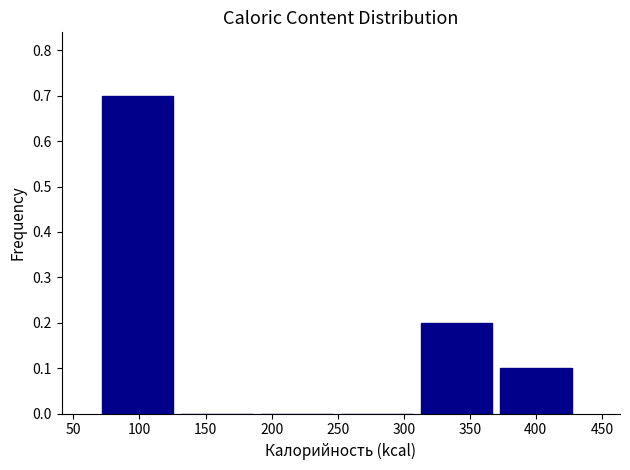

Which range on the x-axis has the tallest bar?

70 to 130